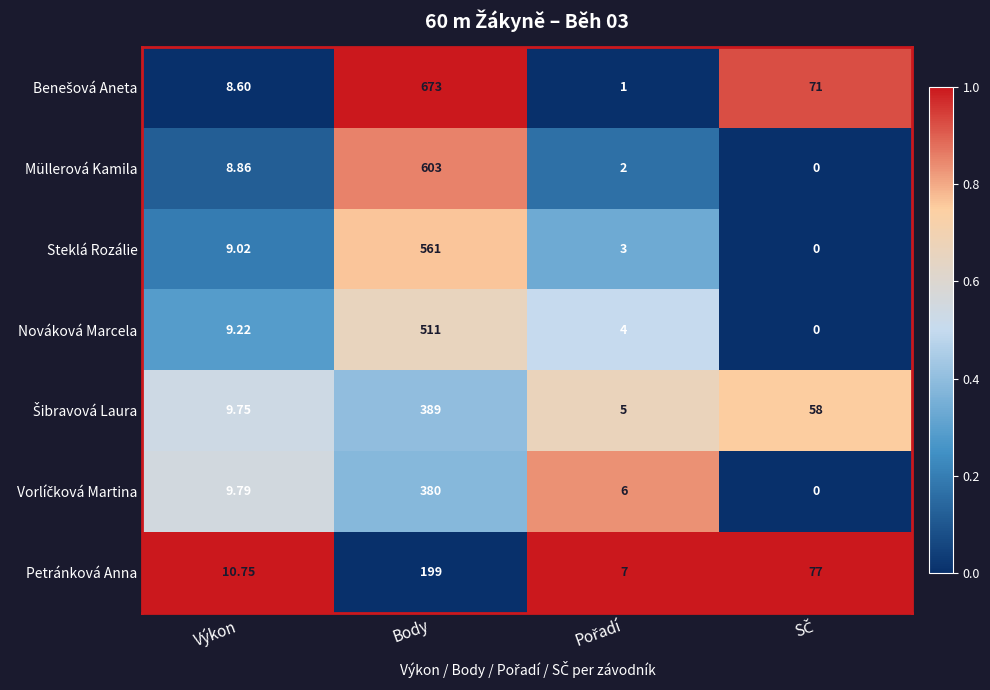

Where does the Müllerová Kamila series first go above 8?

Výkon